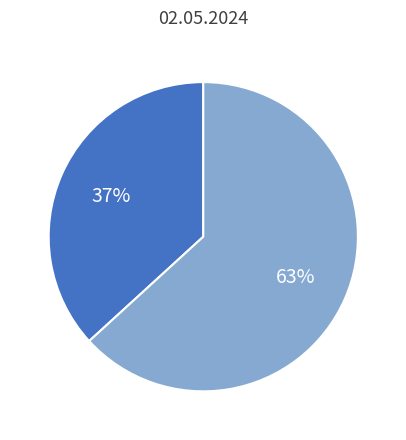

How many segments does this pie chart have?

2